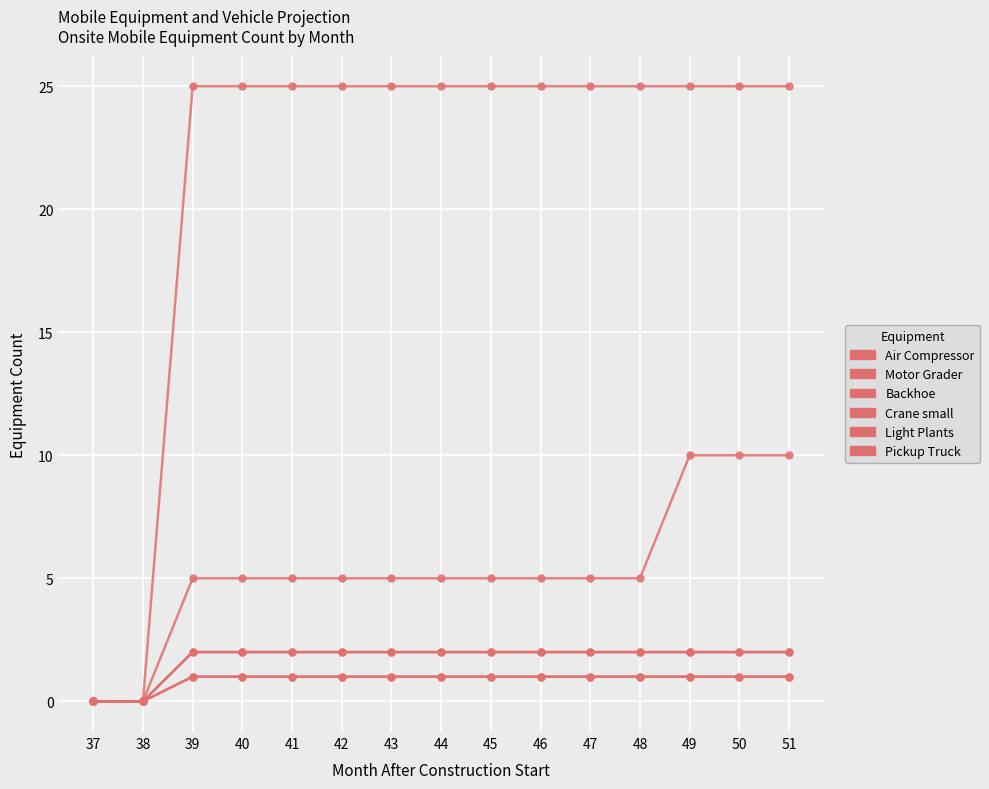

What is the sum of all Crane small values?

26